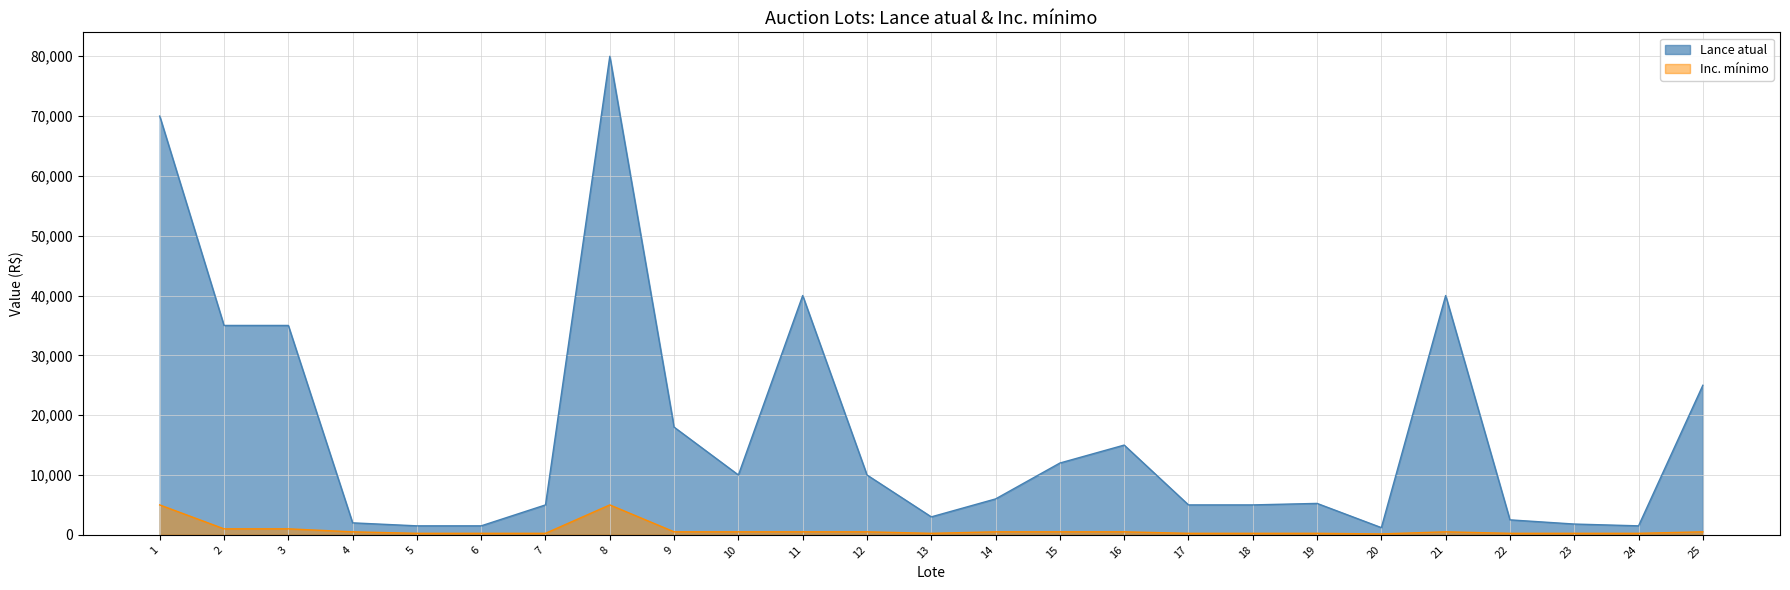

Reading left to right, extract all data points from this chart.

Lance atual: 1=70000	2=35000	3=35000	4=2000	5=1500	6=1500	7=5000	8=80000	9=18000	10=10000	11=40000	12=10000	13=3000	14=6000	15=12000	16=15000	17=5000	18=5000	19=5250	20=1200	21=40000	22=2500	23=1800	24=1500	25=25000
Inc. mínimo: 1=5000	2=1000	3=1000	4=500	5=250	6=250	7=250	8=5000	9=500	10=500	11=500	12=500	13=250	14=500	15=500	16=500	17=250	18=250	19=250	20=150	21=500	22=250	23=250	24=250	25=500